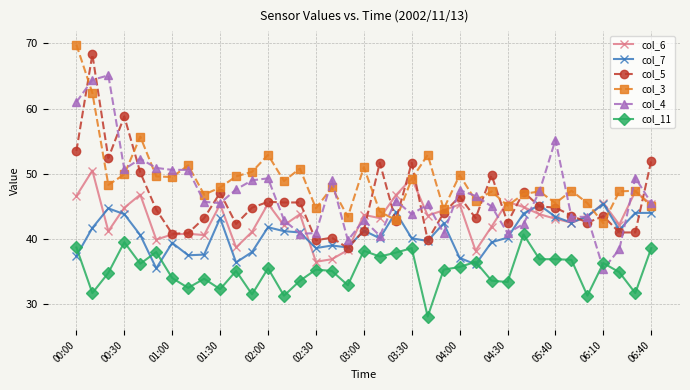

How many intersections are there between col_3 and col_7?

4